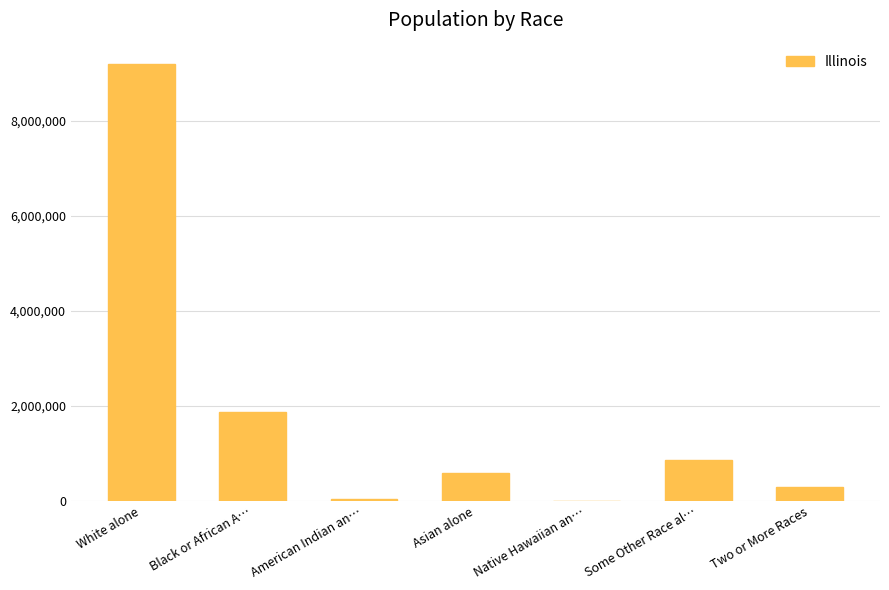

What value does the data have at Asian alone?

586934